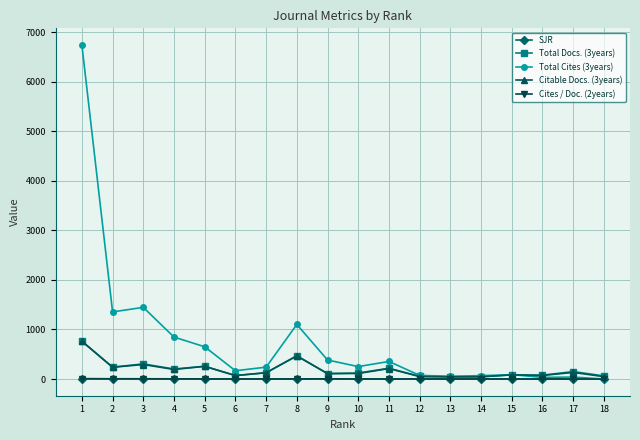

Which series has the largest total across all categories?

Total Cites (3years)